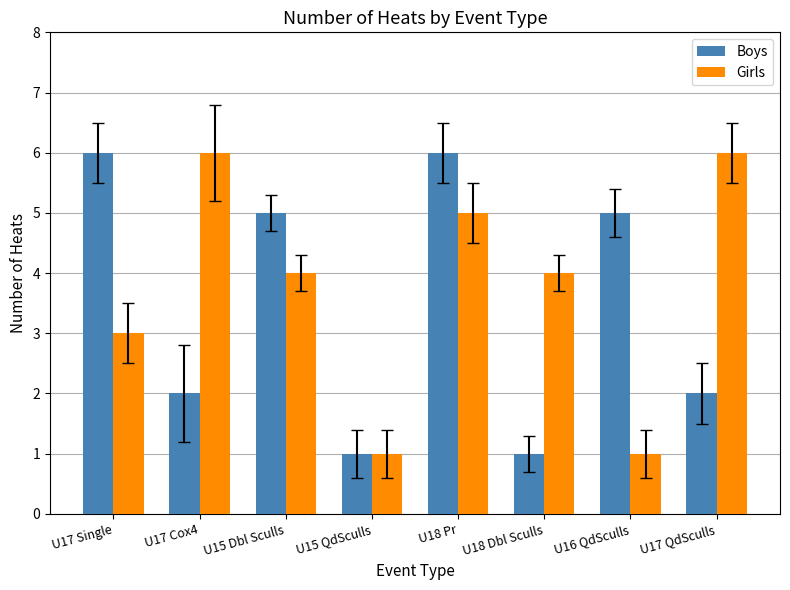

Is it true that Girls equals 4 at U15 Dbl Sculls?

True